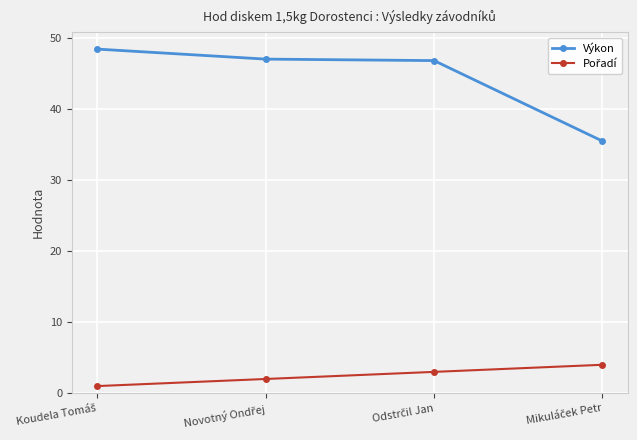

True or false: Výkon has more than 1 interior local peaks.

False